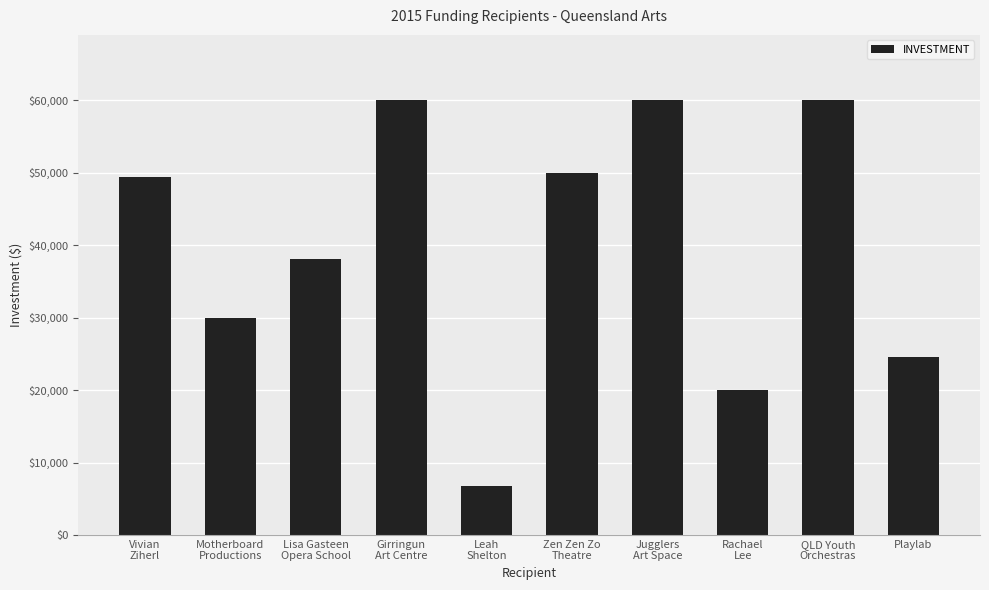

What is the greatest value displayed?

60000